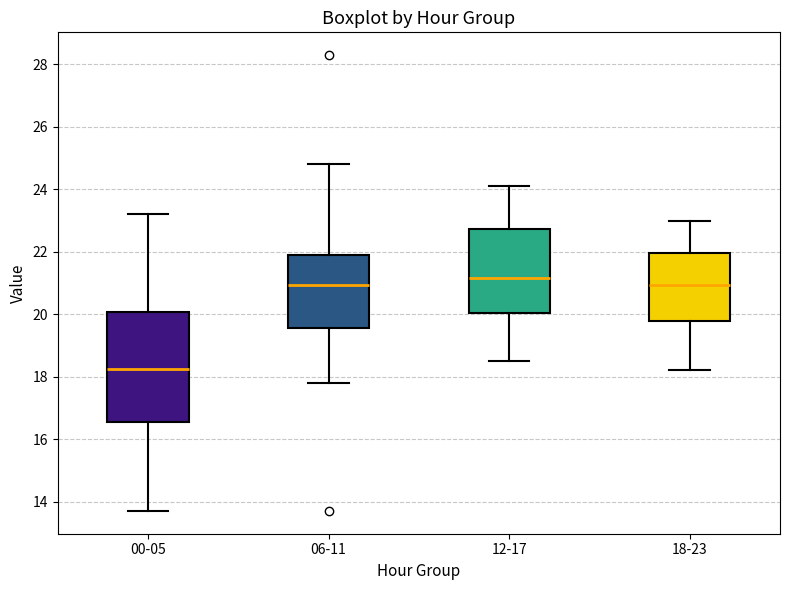

Which box has the lowest median line?

00-05